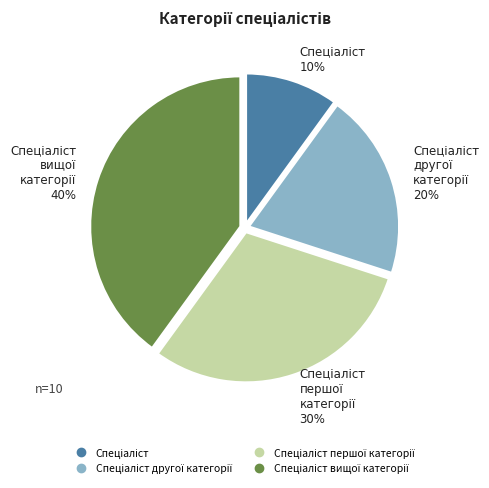

How many slices are in this pie chart?

4